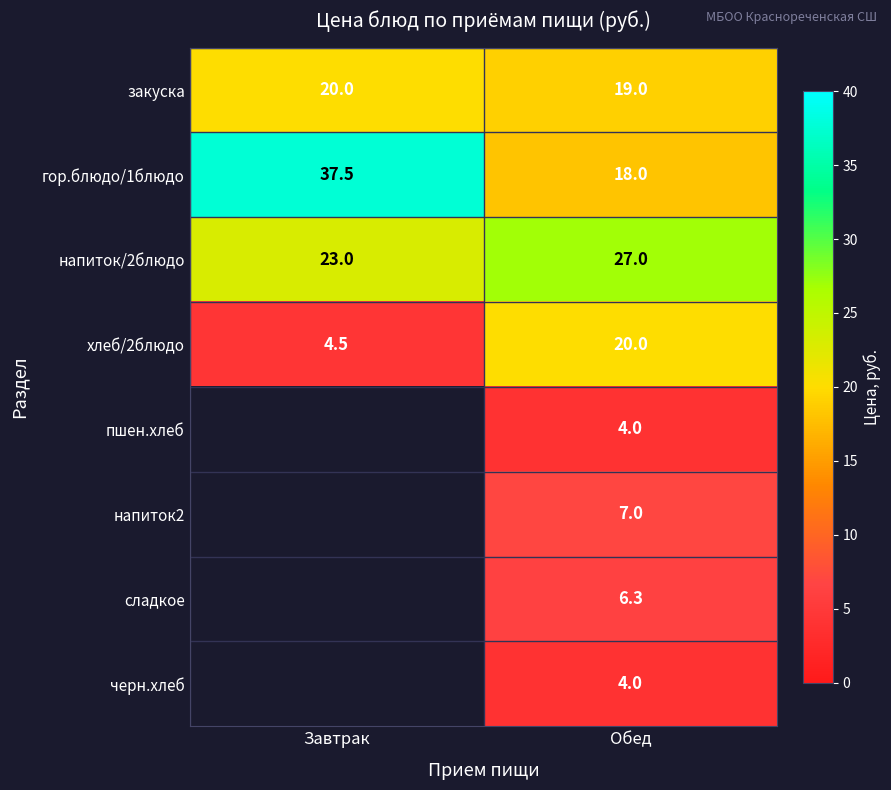

Is it true that напиток/2блюдо equals 23.0 at Завтрак?

True